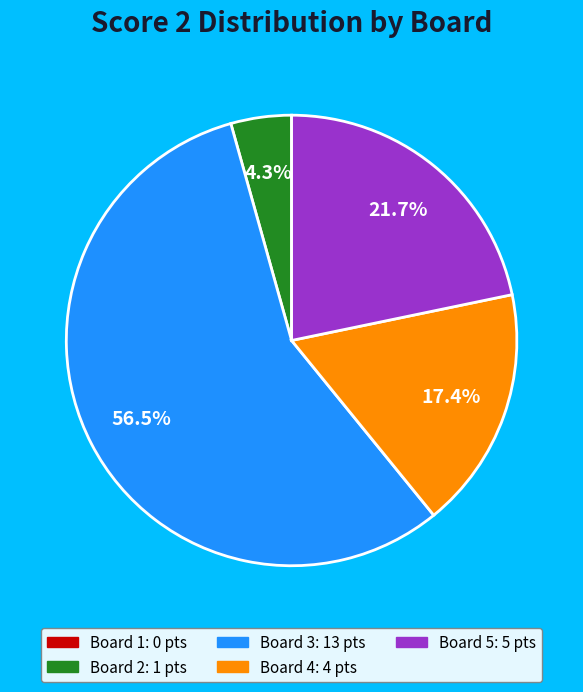

Do Board 2 and Board 3 together represent more than half of the pie?

Yes